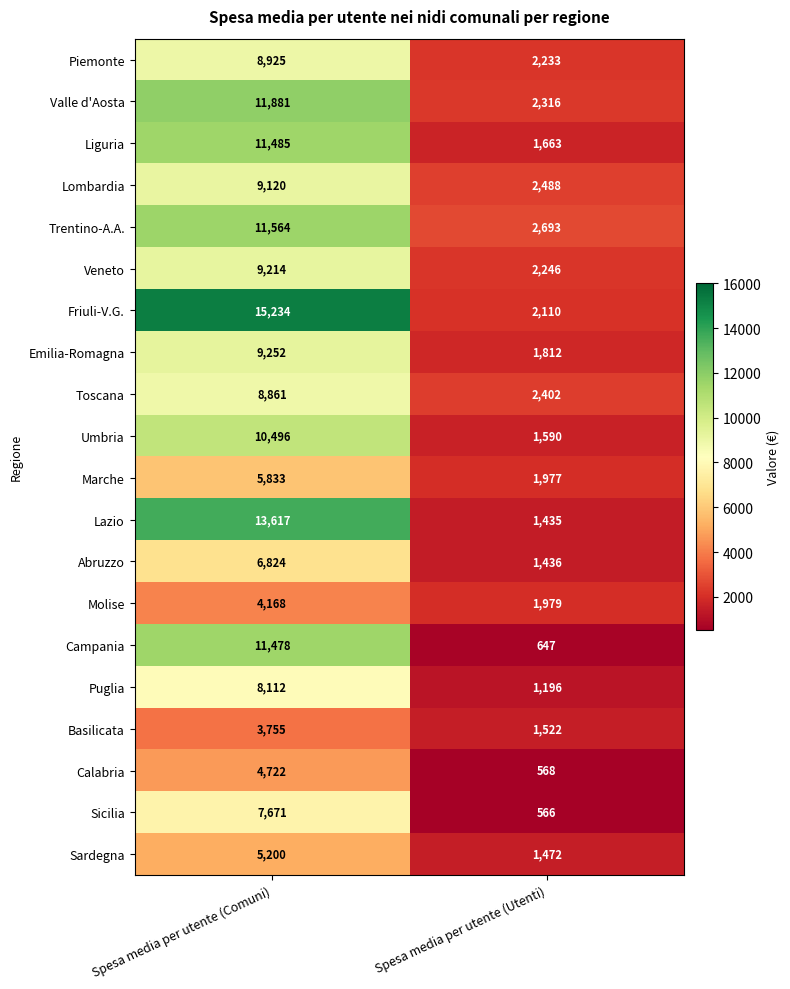

What value does the Piemonte series have at Spesa media per utente (Utenti)?

2233